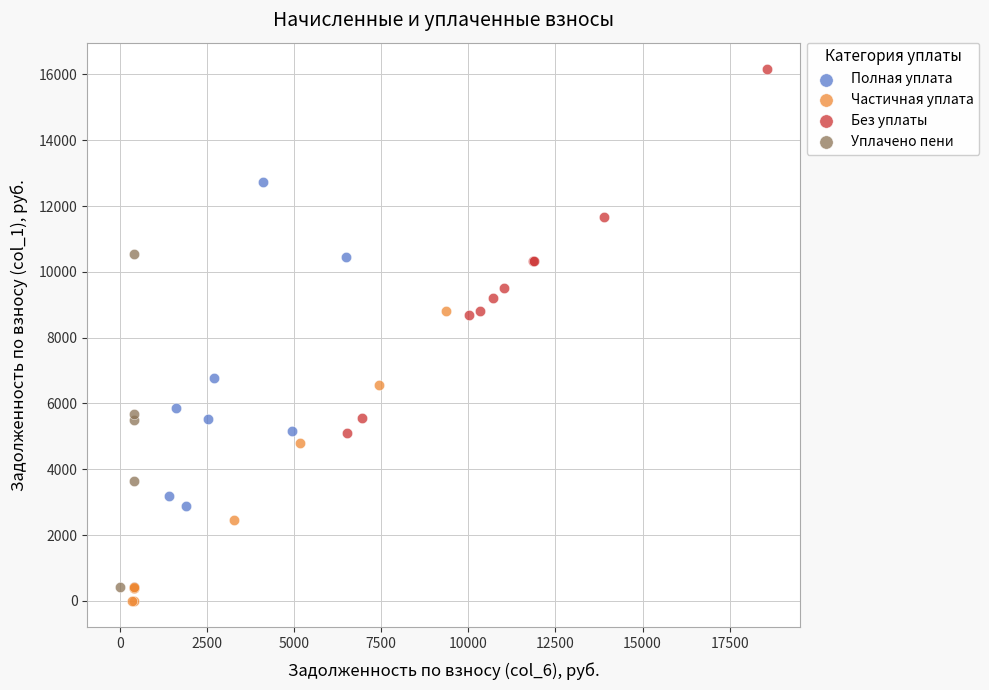

Which series reaches the maximum Y coordinate?

Без уплаты